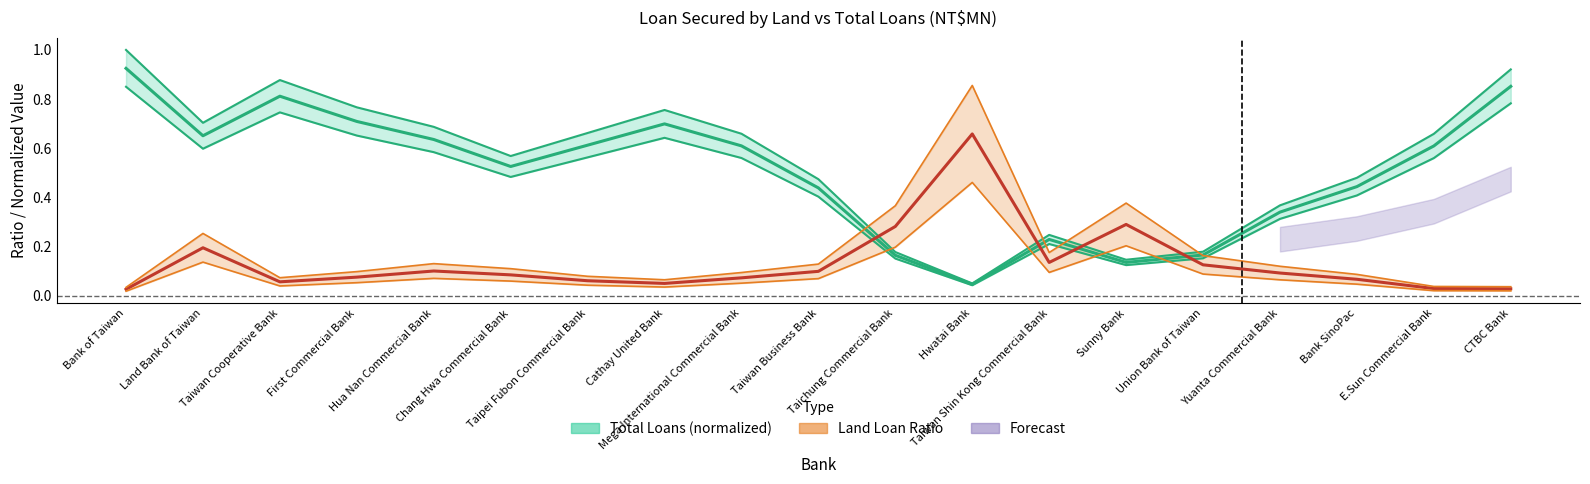

What position from the left is Cathay United Bank?

8